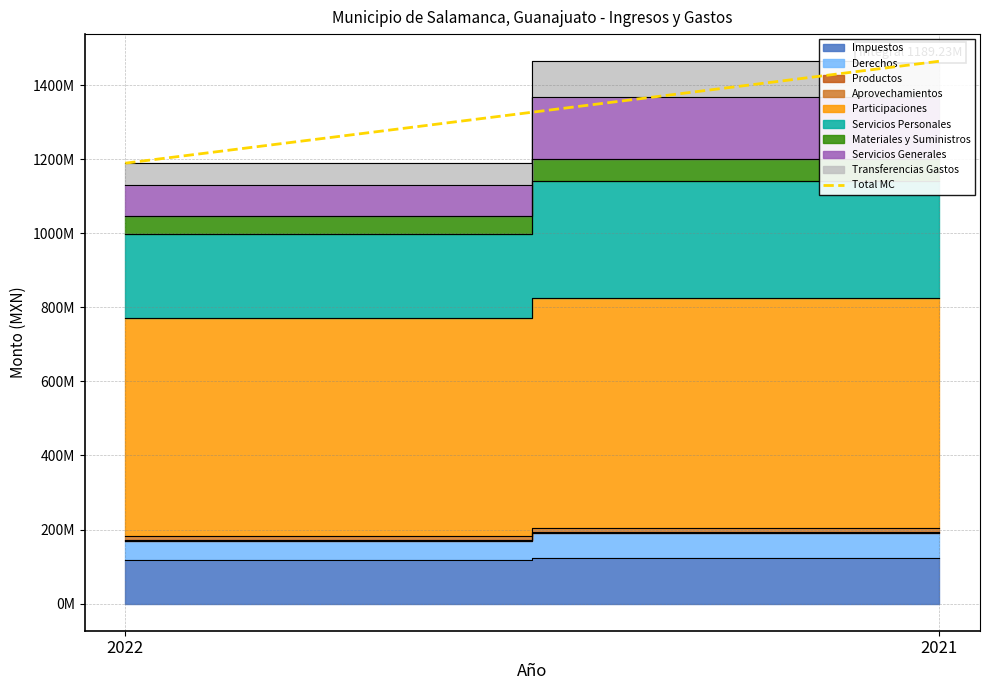

What is the sum of all values?

2653762594.5